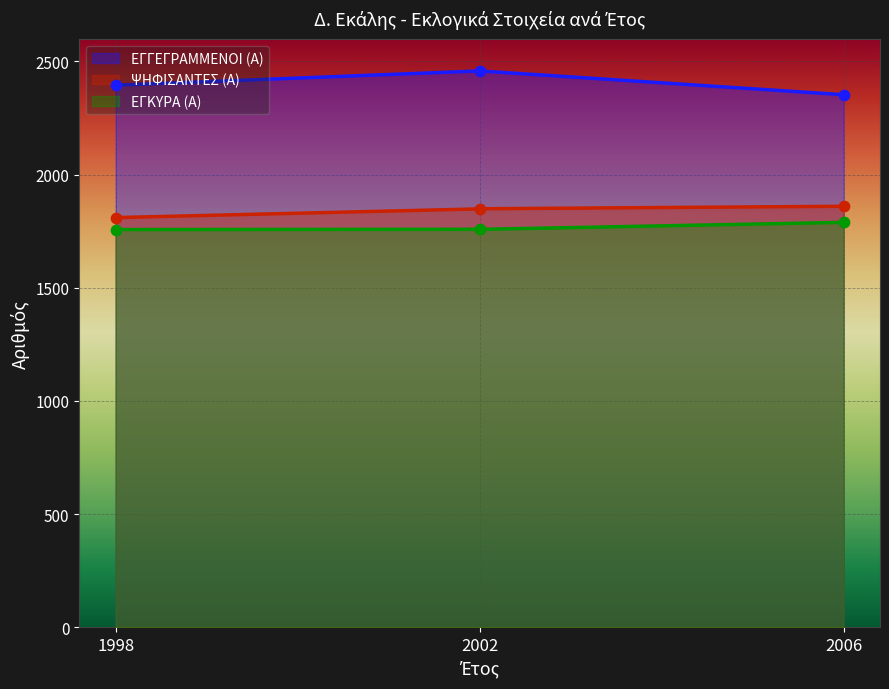

At which category is the sum across all series the highest?

2002